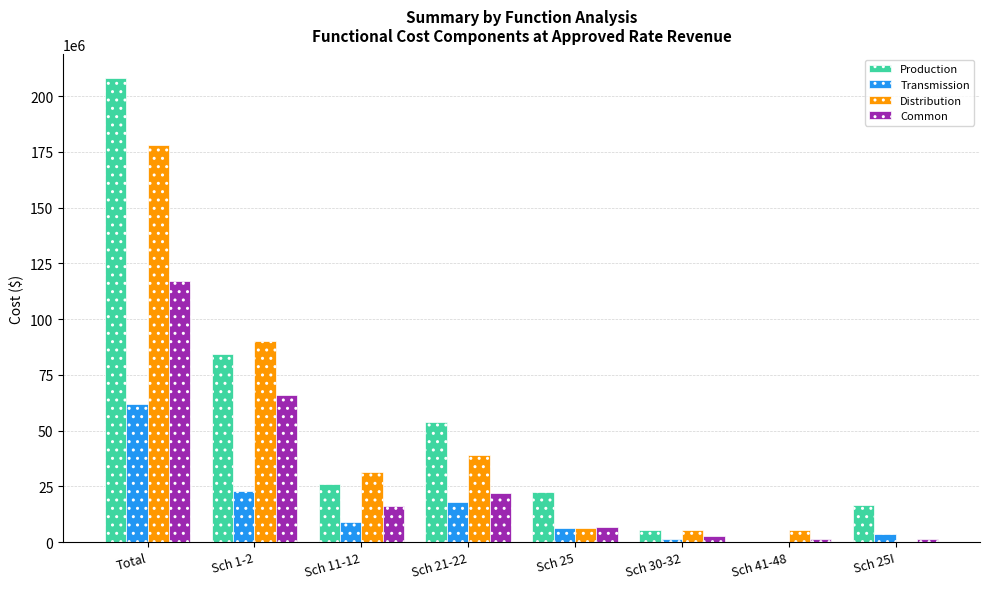

Is it true that Production equals 22295808.8 at Sch 25?

True